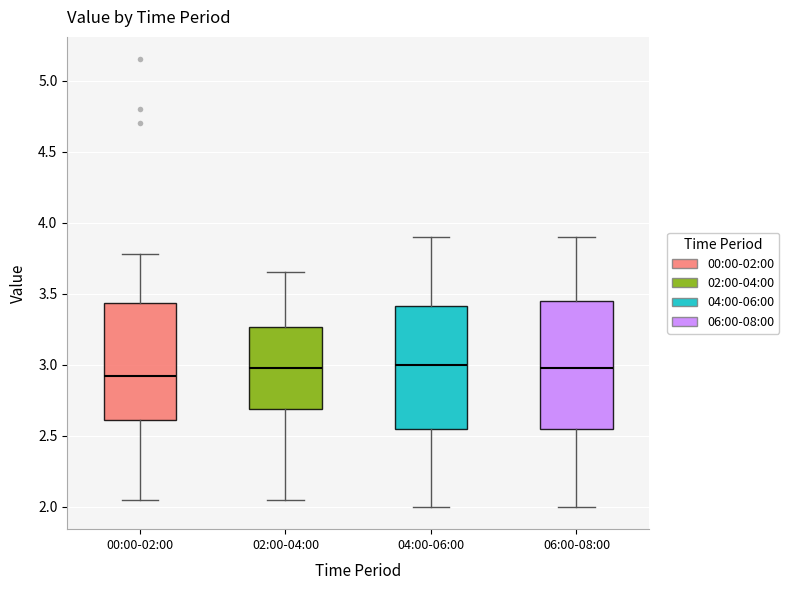

Reading left to right, read every box against the y-axis: the position of its median line, the range the box covers, and the ends of its whiskers. The values are not printed on the chart, so give them approximately, as read against the axis.

00:00-02:00: median 2.90, box 2.60 to 3.45, whiskers 2.05 to 3.80
02:00-04:00: median 3.00, box 2.70 to 3.25, whiskers 2.05 to 3.65
04:00-06:00: median 3.00, box 2.55 to 3.40, whiskers 2.00 to 3.90
06:00-08:00: median 3.00, box 2.55 to 3.45, whiskers 2.00 to 3.90